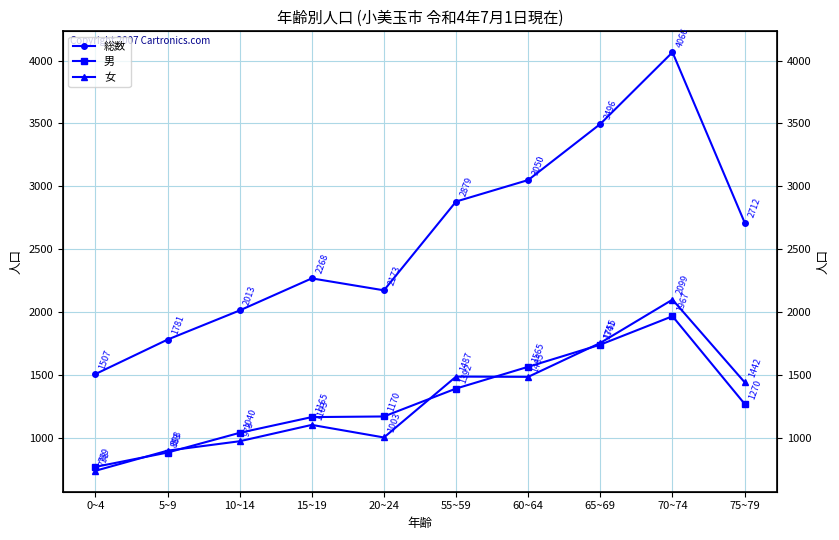

What is the difference between the maximum and minimum values in the 男 series?

1198